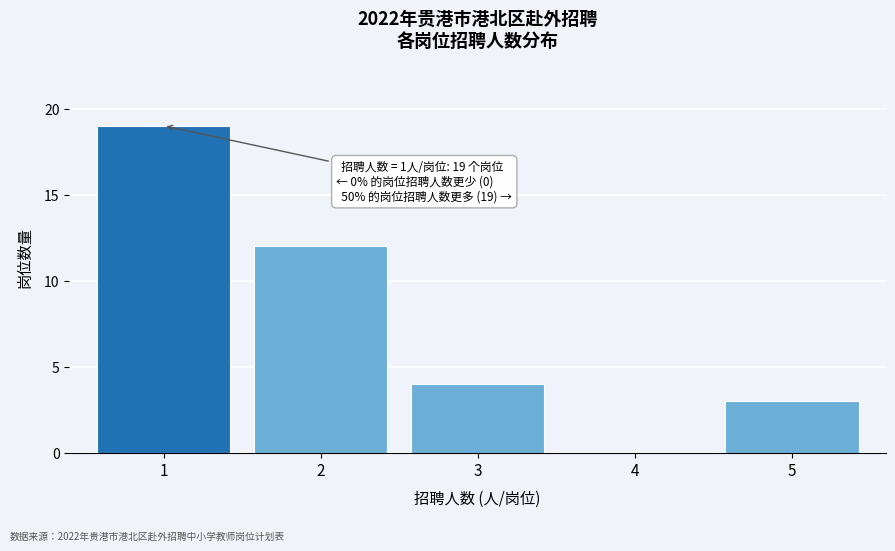

Reading left to right, what are all the values shown in this chart?

1=19	2=12	3=4	4=0	5=3